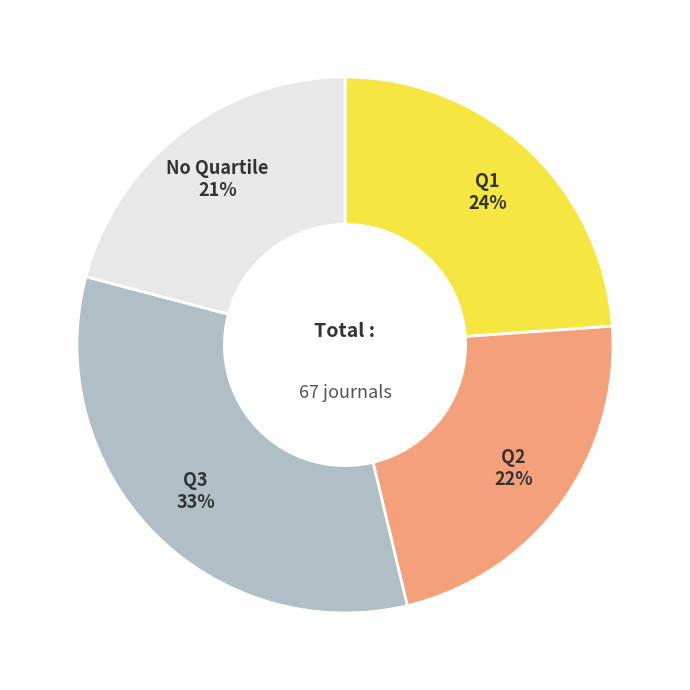

To the nearest percent, what is the difference between the largest and smallest slice percentages?

12%